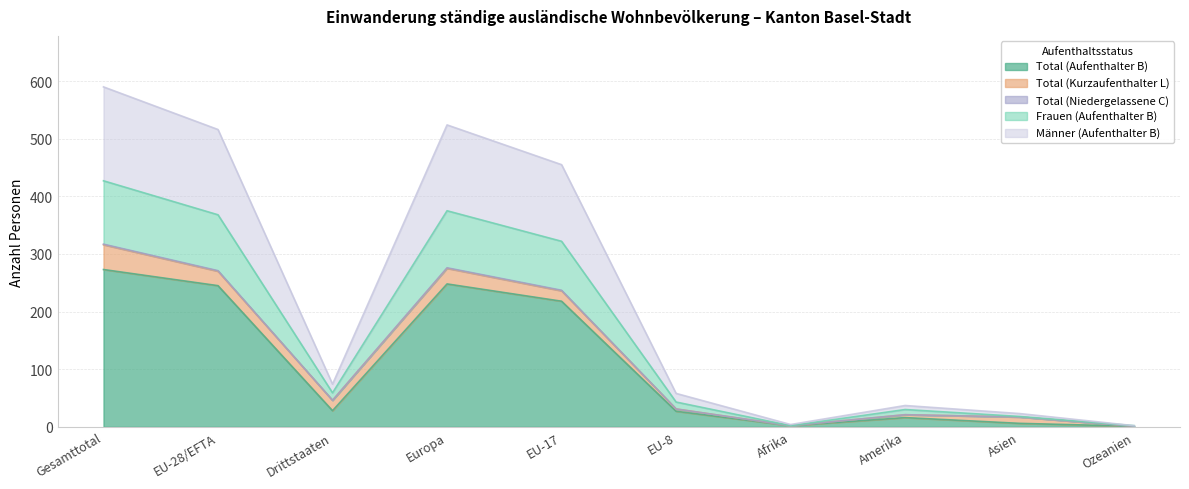

The Total (Aufenthalter B) series shows 245 at EU-28/EFTA. True or false?

True